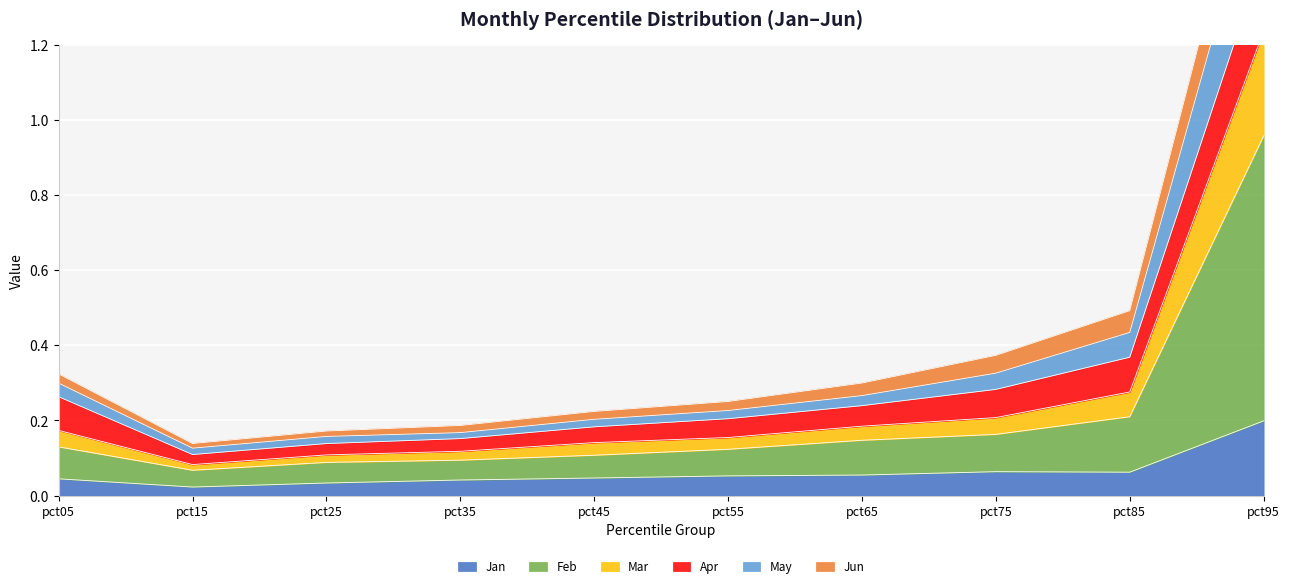

At which category is the sum across all series the highest?

pct95